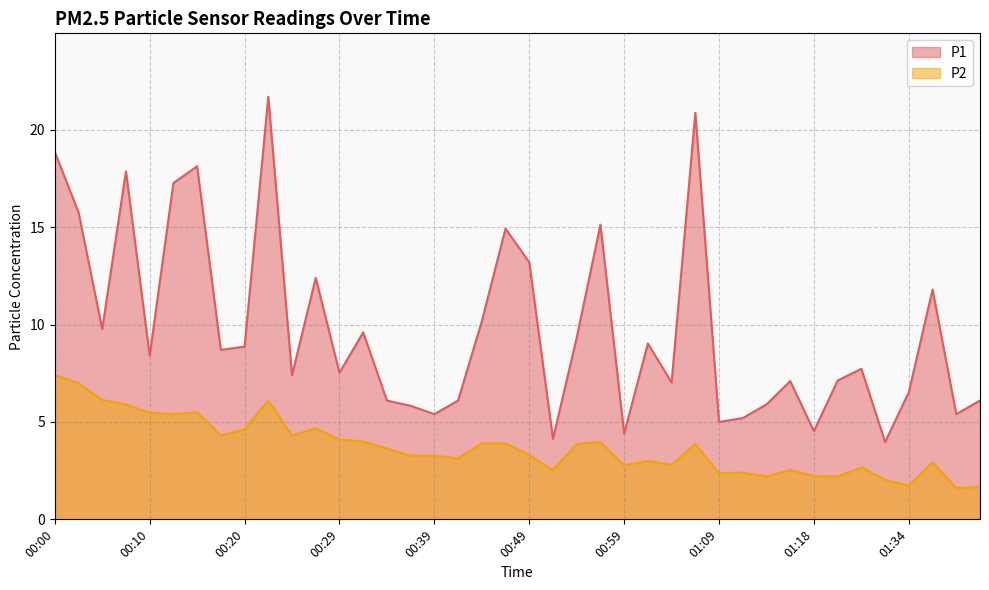

Does the chart have visible grid lines?

Yes